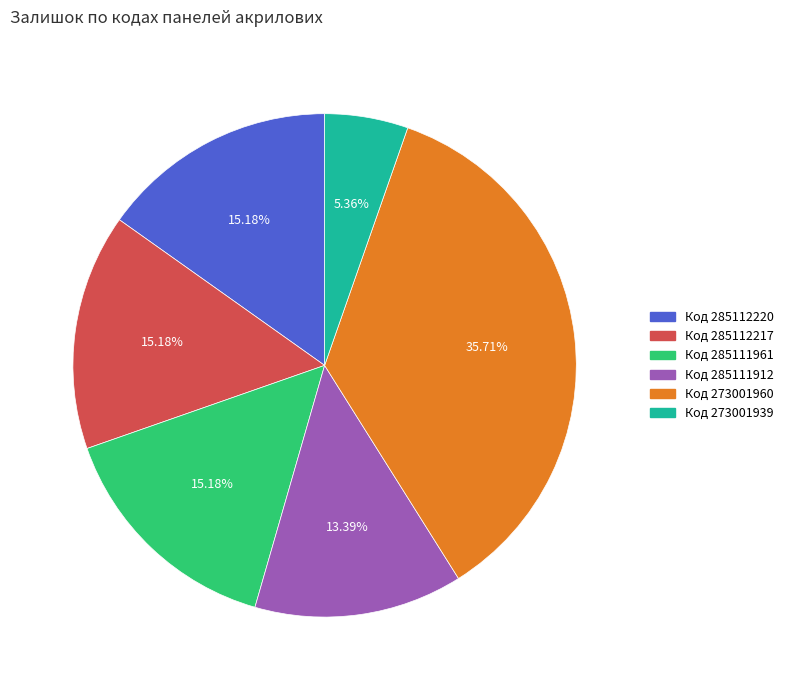

How many segments does this pie chart have?

6